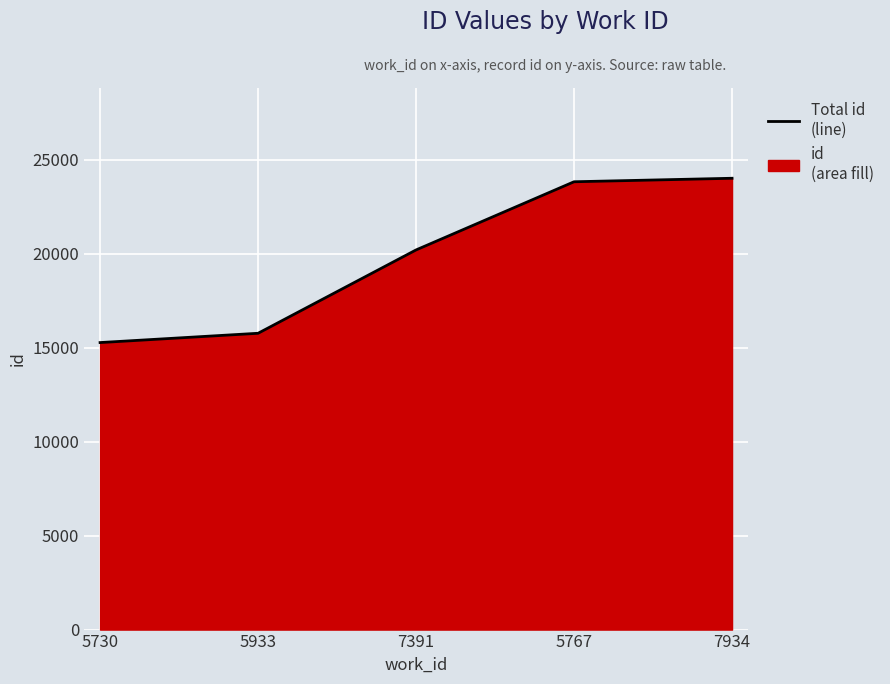

Reading left to right, what are all the values shown in this chart?

5730=15270	5933=15764	7391=20198	5767=23825	7934=24011